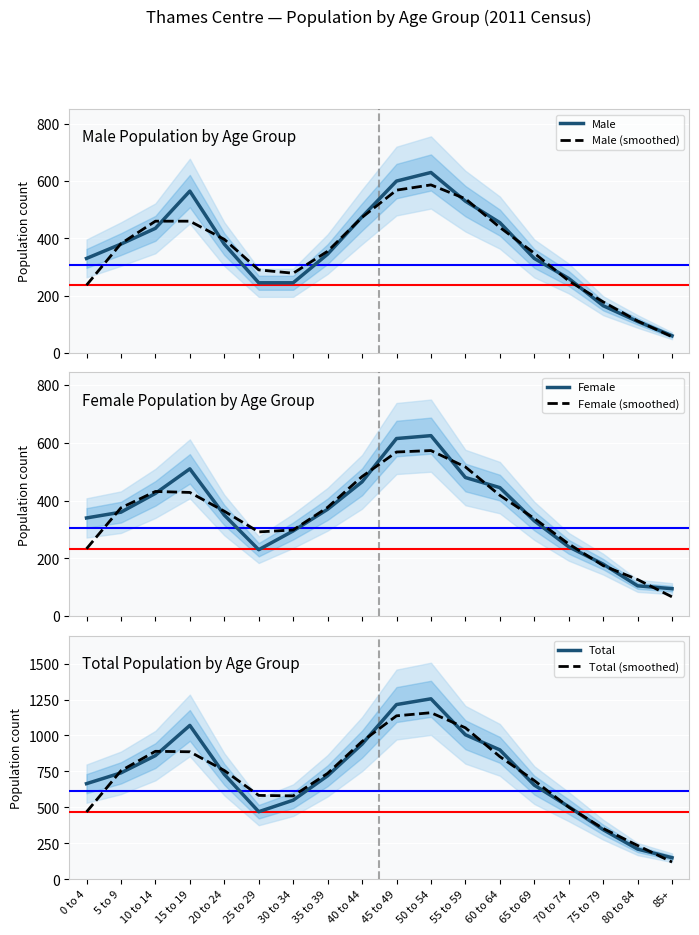

What are all the series names shown in the legend?

Male, Male (smoothed), Female, Female (smoothed), Total, Total (smoothed)